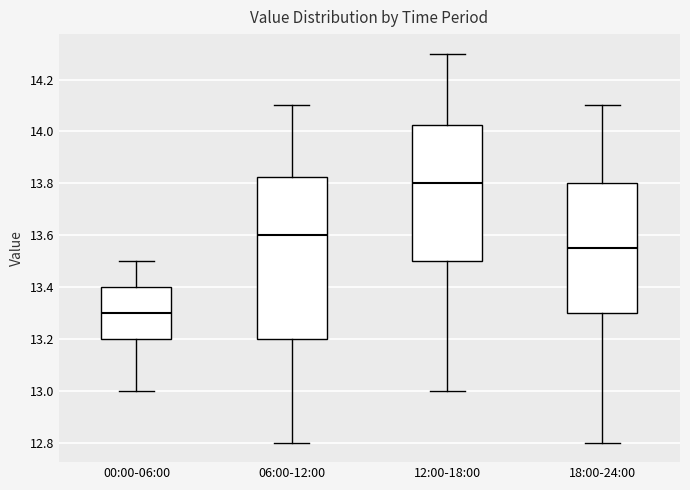

Where is the upper edge of the box for 18:00-24:00 on the y-axis? The values are not printed on the chart, so give them approximately, as read against the axis.

13.80